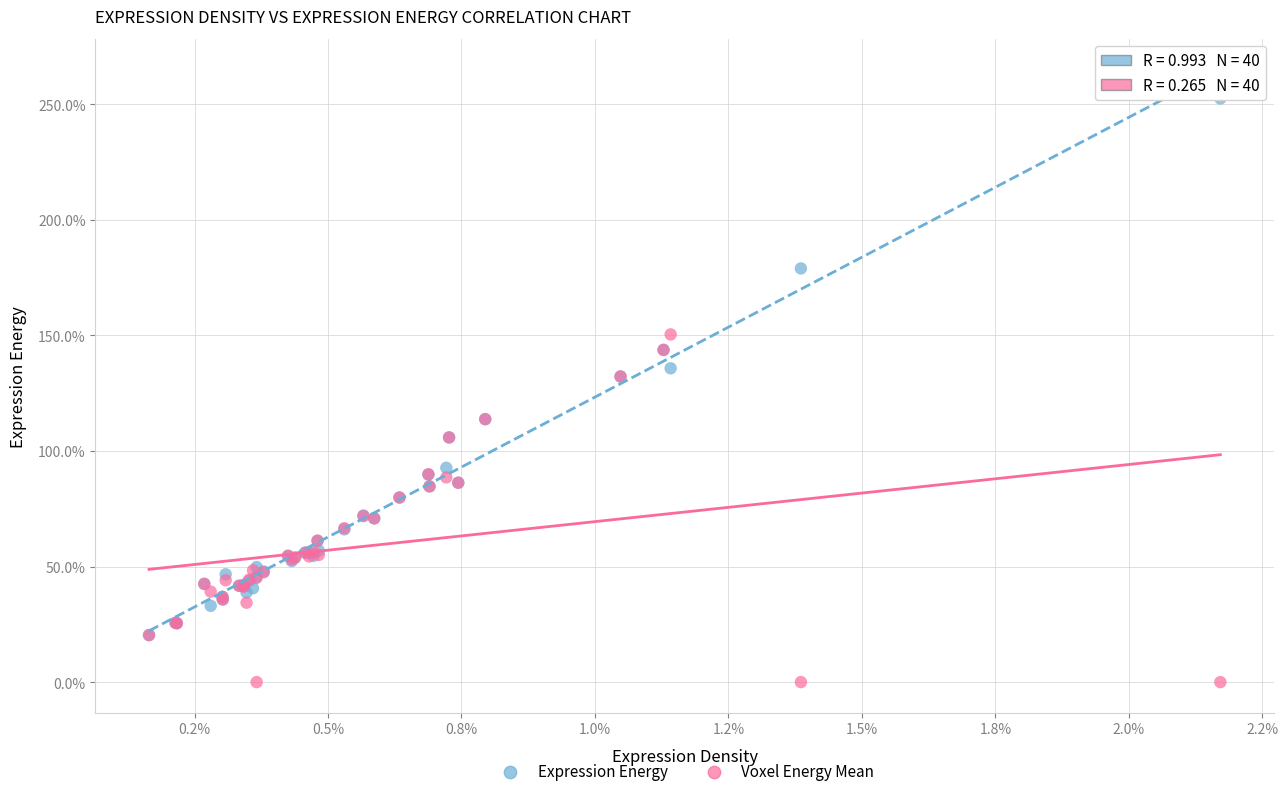

What are all the series names shown in the legend?

Expression Energy, Voxel Energy Mean